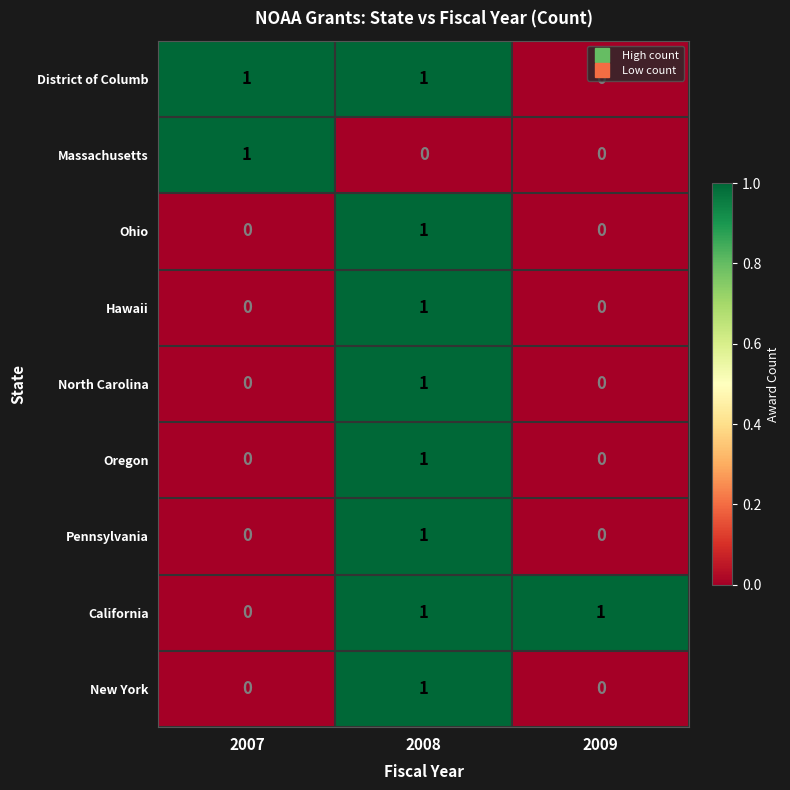

At which label does North Carolina reach its peak?

2008